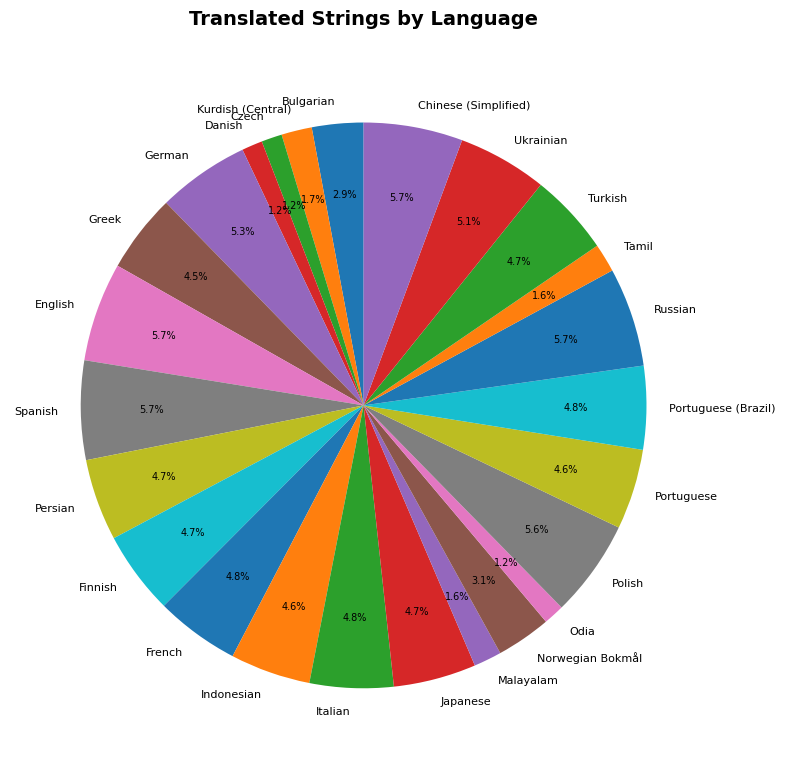

To the nearest percent, what is the combined percentage of Czech and German?

6%